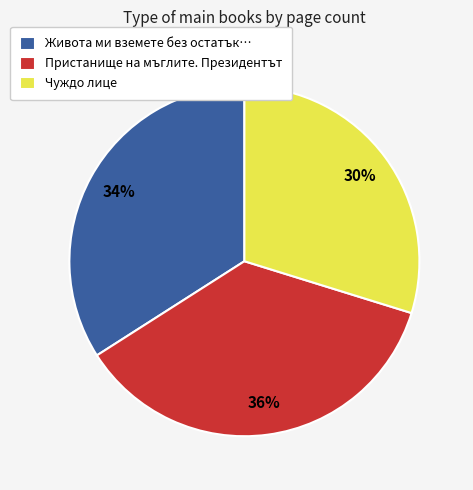

Is it true that Чуждо лице is 30% of the pie?

True